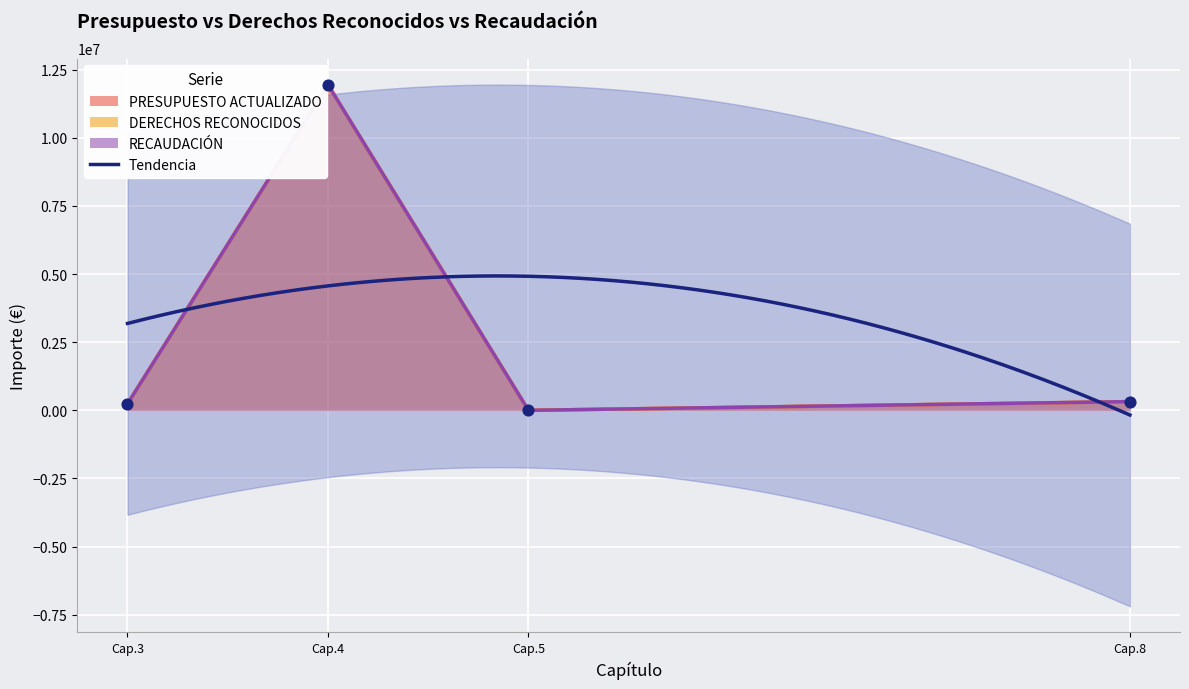

Which series has the largest total across all categories?

PRESUPUESTO ACTUALIZADO